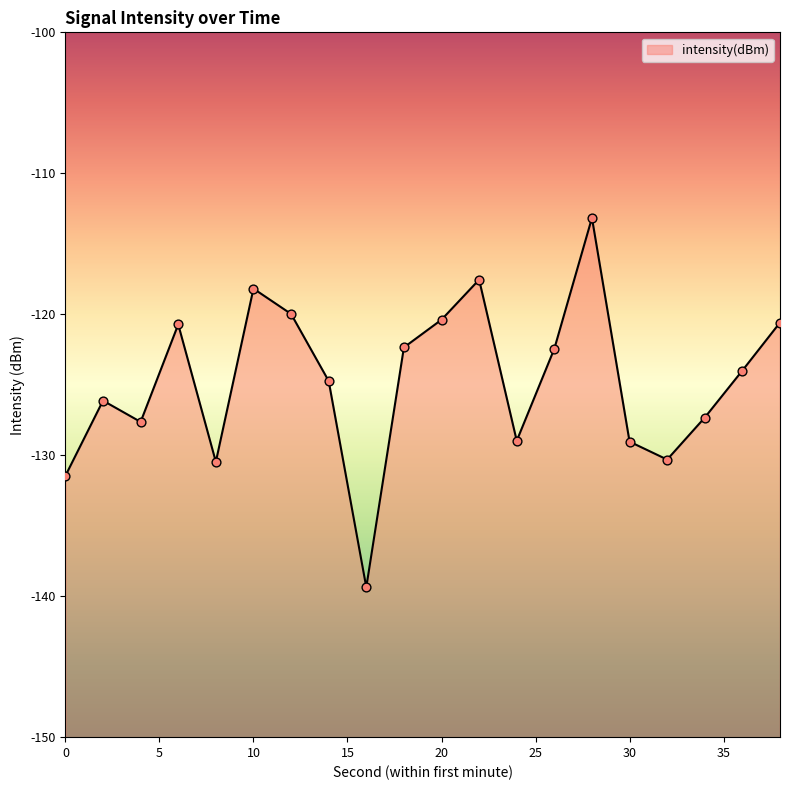

Which has a higher value, 2 or 0?

2